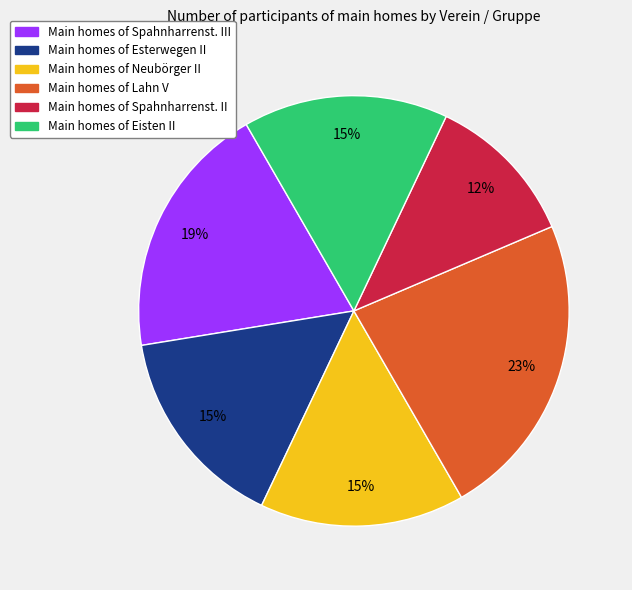

Does any single category account for the majority?

No